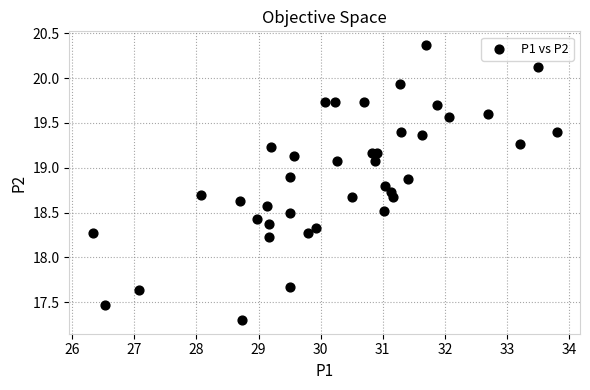

What Y value in the scatter plot is closest to 18?

18.2